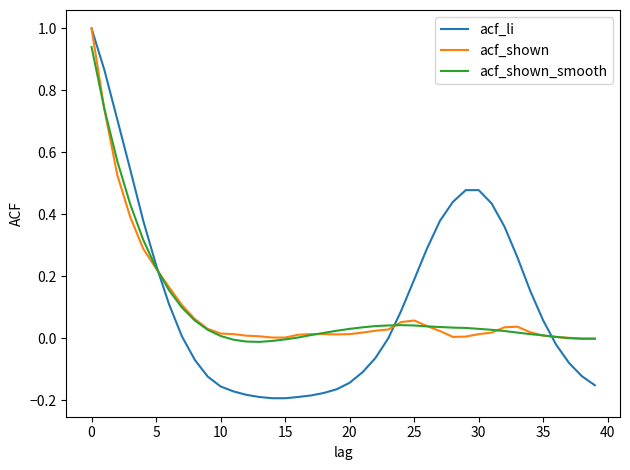

Which series has the largest range (max minus min)?

acf_li